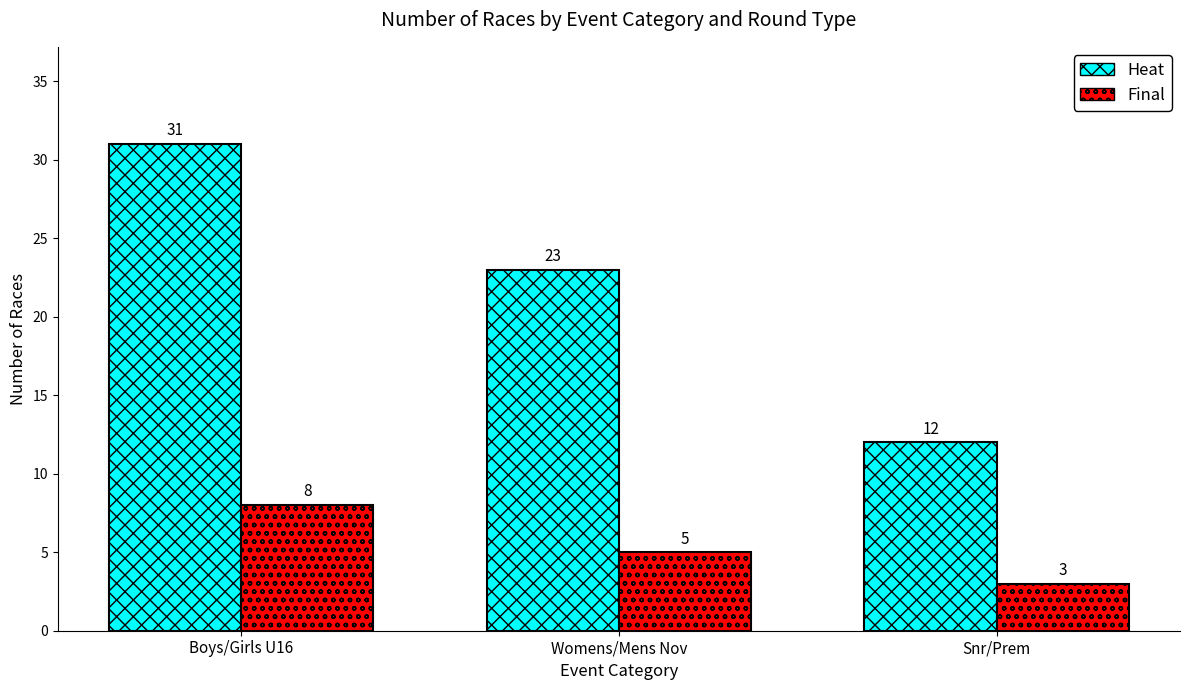

How many bars are there in total?

6